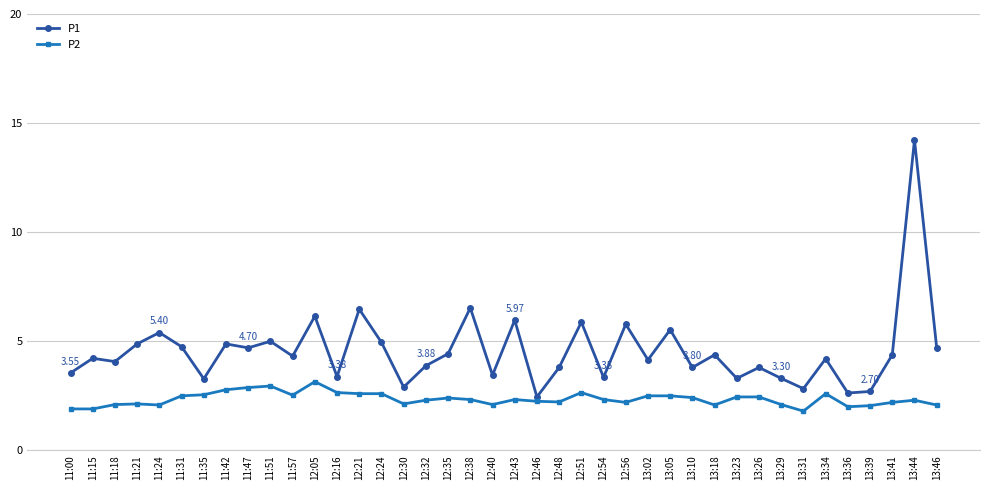

What is the difference between the P2 values at 11:00 and 12:24?

0.7